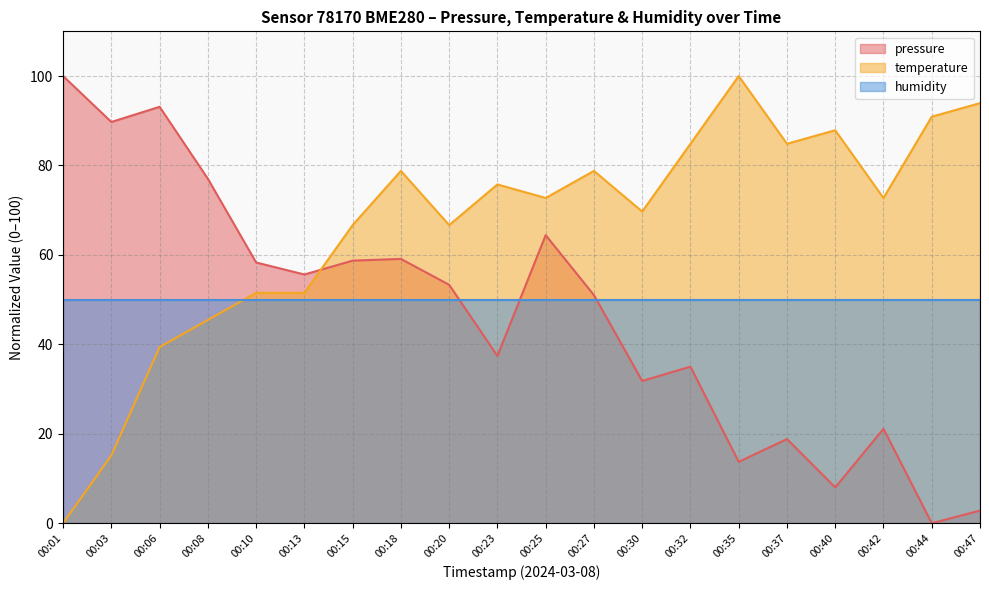

How many distinct data groups are displayed?

3